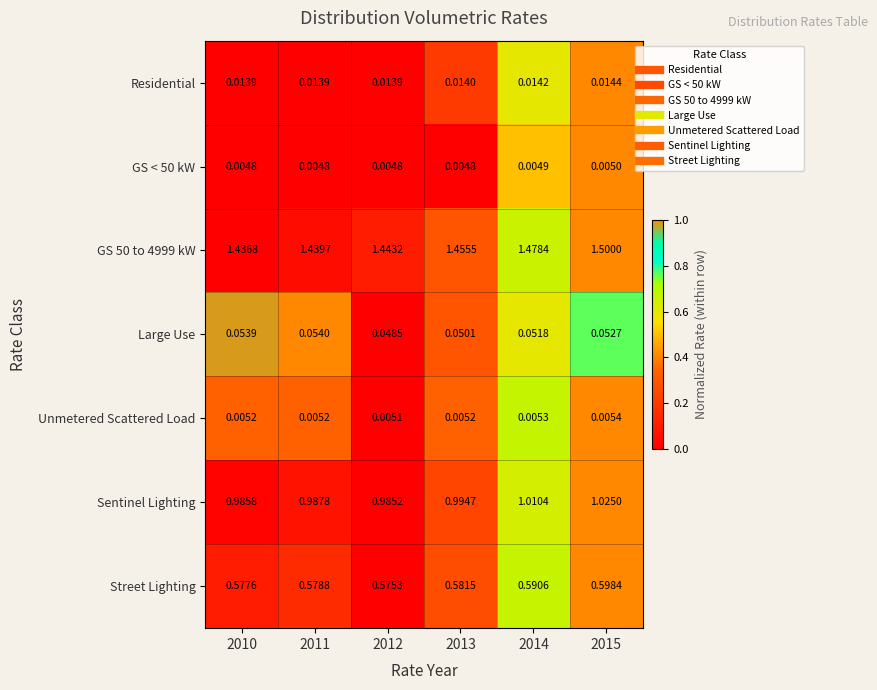

How many categories are shown in the chart?

6